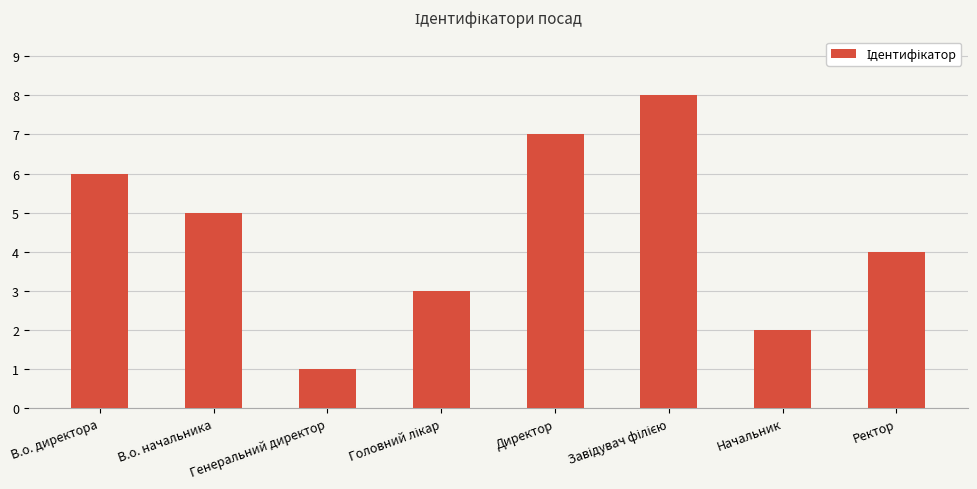

Count the number of categories in the chart.

8